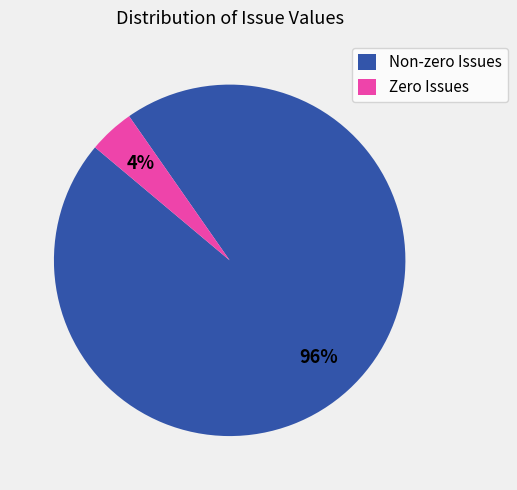

The Non-zero Issues slice represents 96% of the pie. True or false?

True